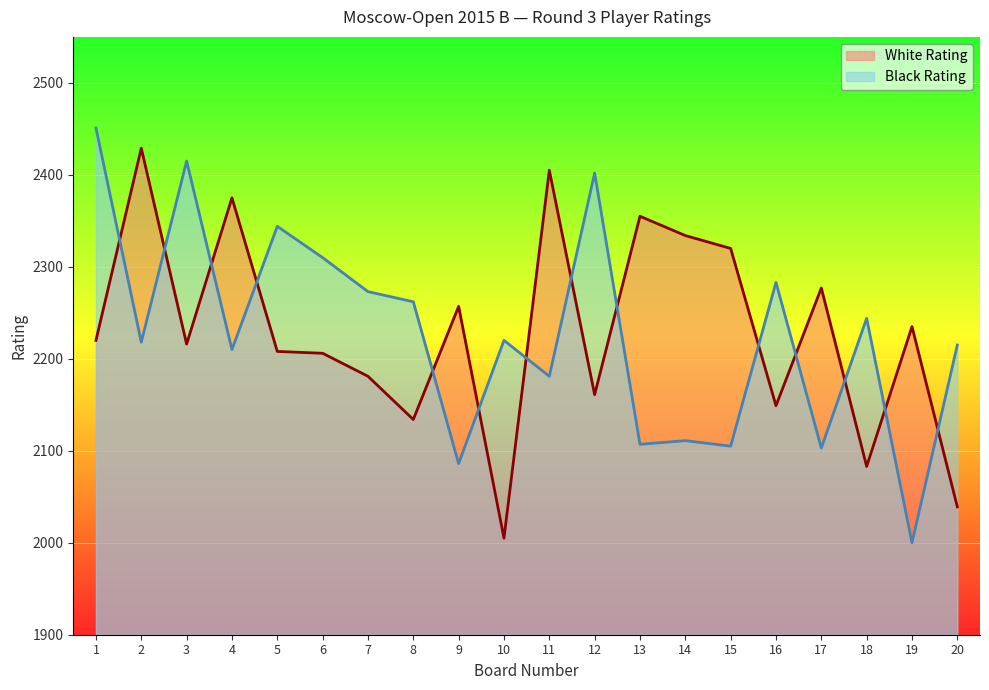

How many lines are shown in the chart?

2